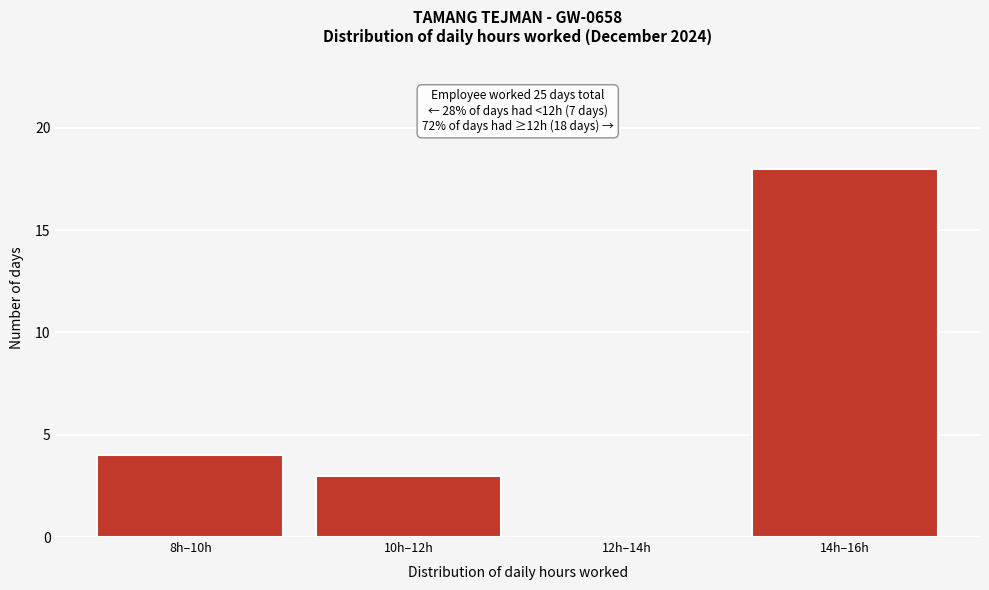

Reading left to right, list all the values displayed in this chart.

8h–10h=4	10h–12h=3	12h–14h=0	14h–16h=18